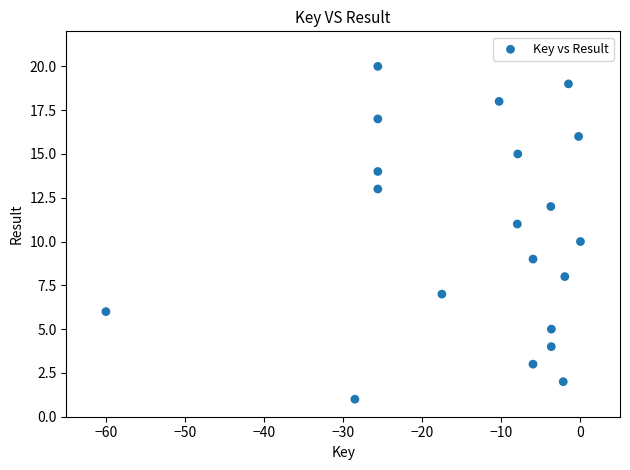

What is the range of Y values (max minus min)?

19